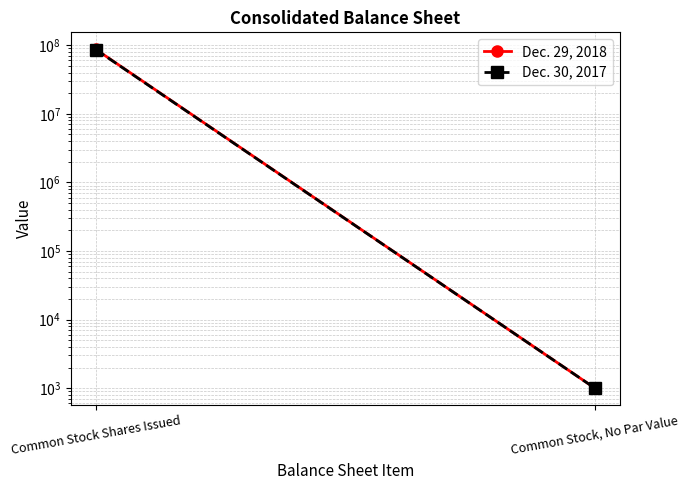

What is the average value of the Dec. 29, 2018 series?

43712140